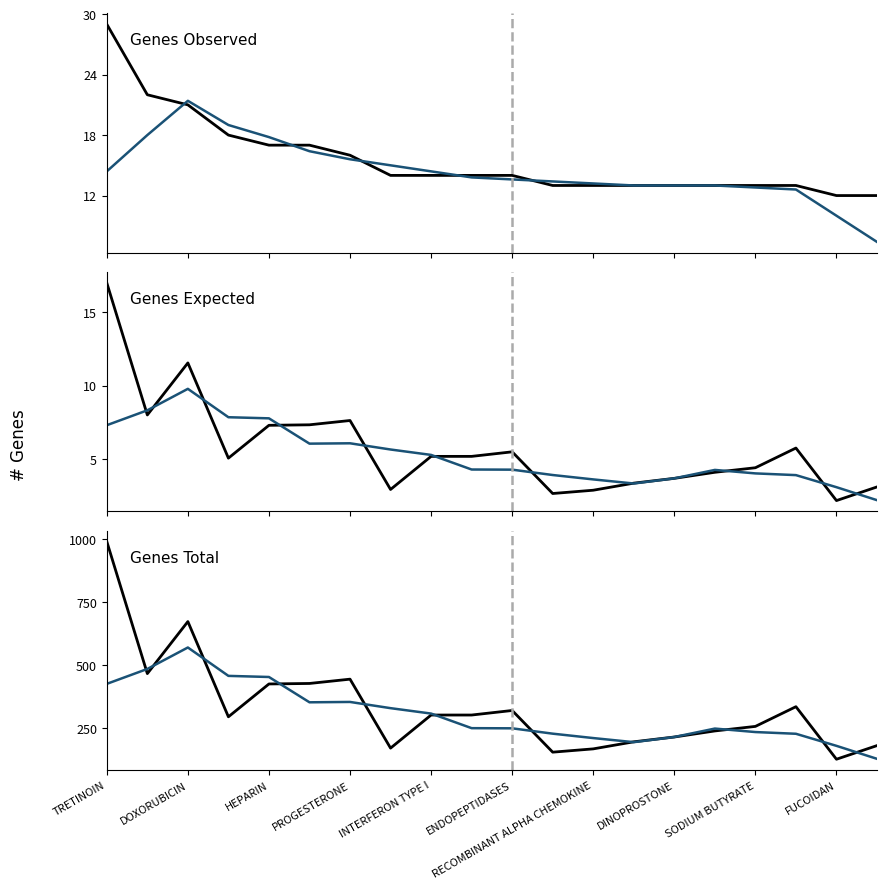

What position from the left is DOXORUBICIN?

2